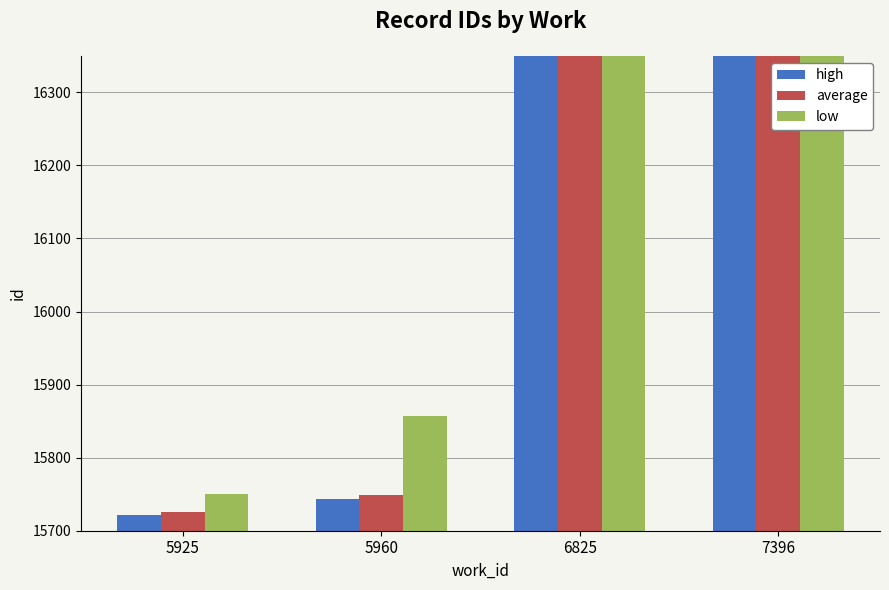

List the labels in order of high value, smallest first.

5925, 5960, 6825, 7396